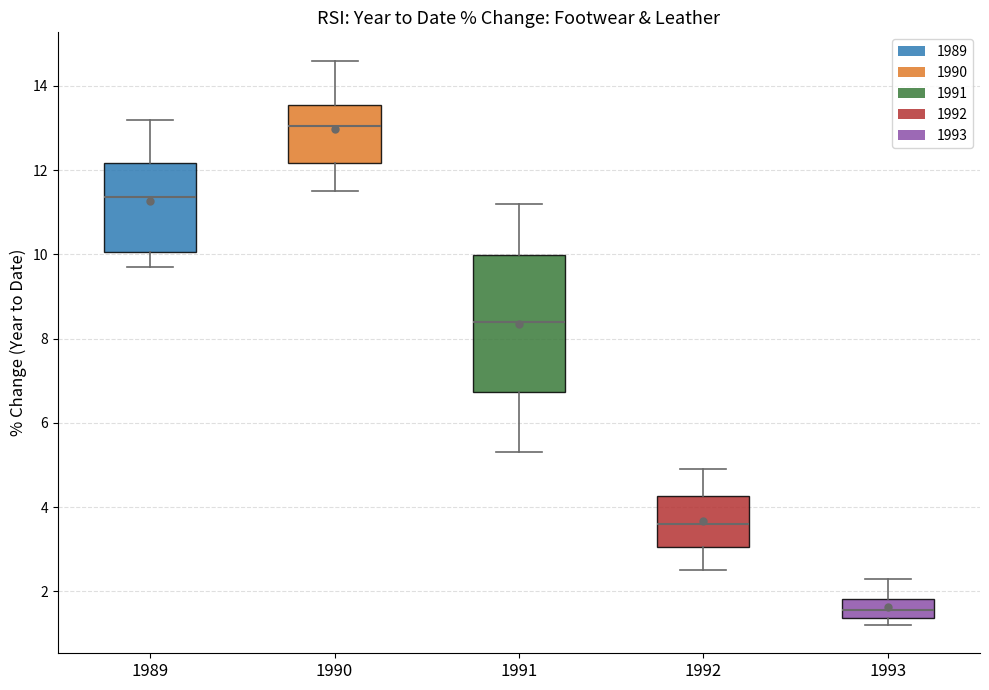

Reading left to right, transcribe this box plot: for each box, give where its median line is, the range the box spans, and where its two whiskers end, as read against the y-axis. The values are not printed on the chart, so give them approximately, as read against the axis.

1989: median 11.4, box 10.0 to 12.2, whiskers 9.8 to 13.2
1990: median 13.0, box 12.2 to 13.6, whiskers 11.6 to 14.6
1991: median 8.4, box 6.8 to 10.0, whiskers 5.4 to 11.2
1992: median 3.6, box 3.0 to 4.2, whiskers 2.6 to 5.0
1993: median 1.6, box 1.4 to 1.8, whiskers 1.2 to 2.4